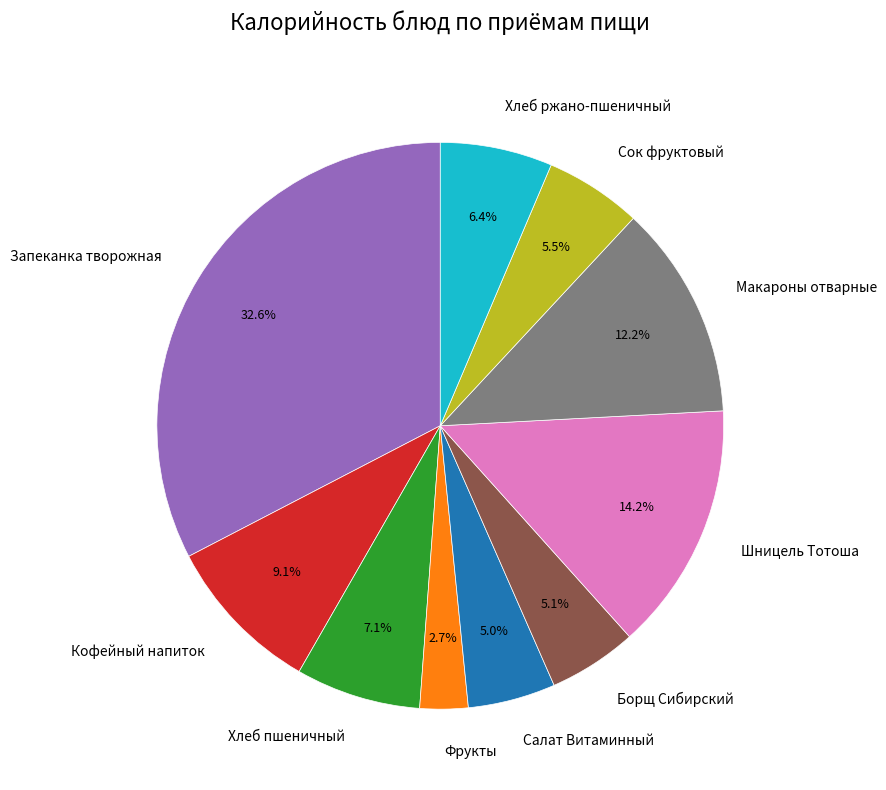

Does any single category account for the majority?

No